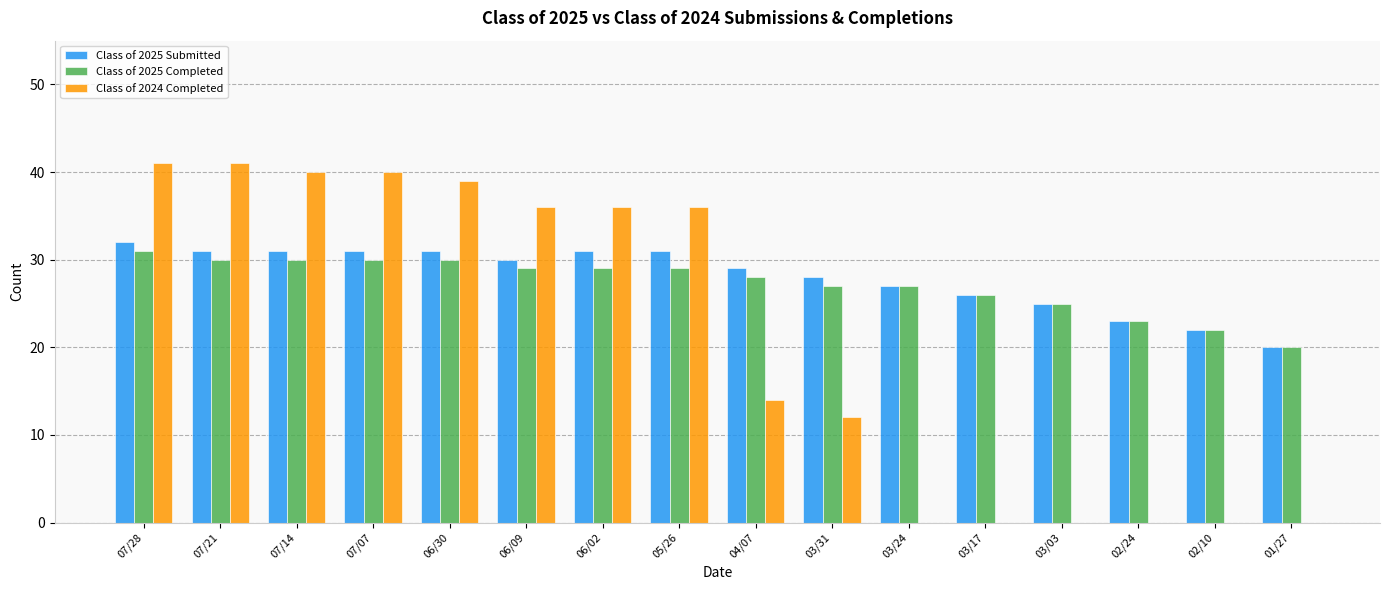

True or false: Class of 2025 Completed has a value of 13 at 06/02.

False